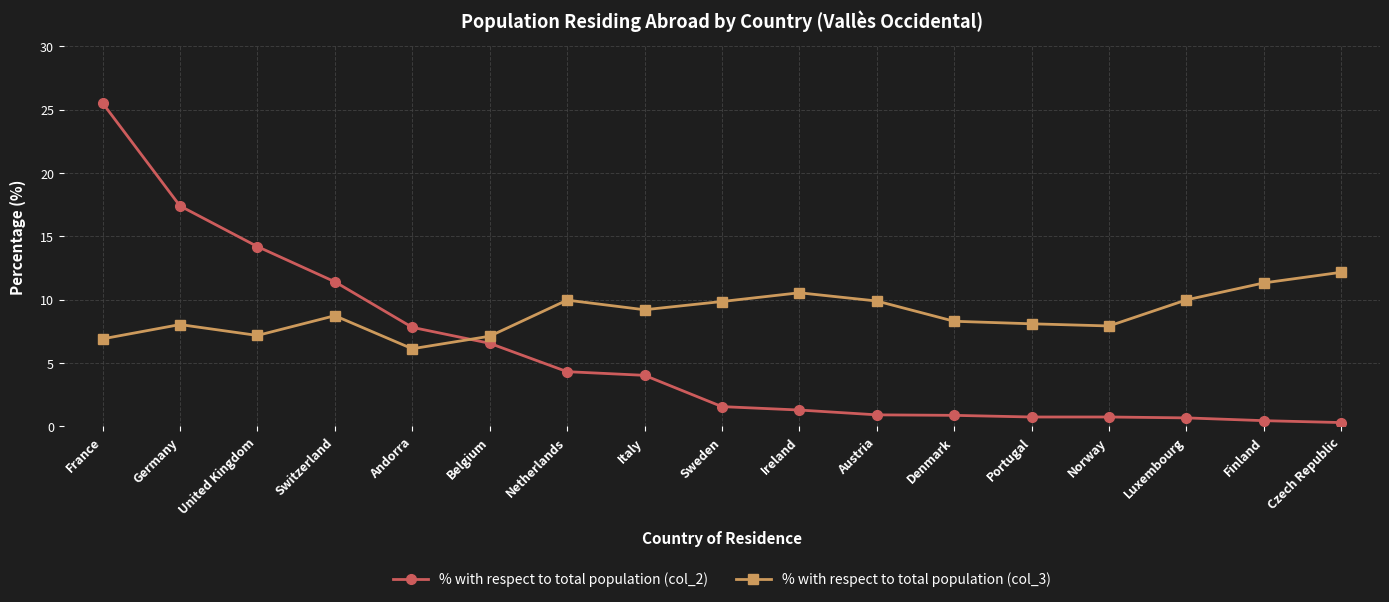

Where does the % with respect to total population (col_2) series first go above 1?

France